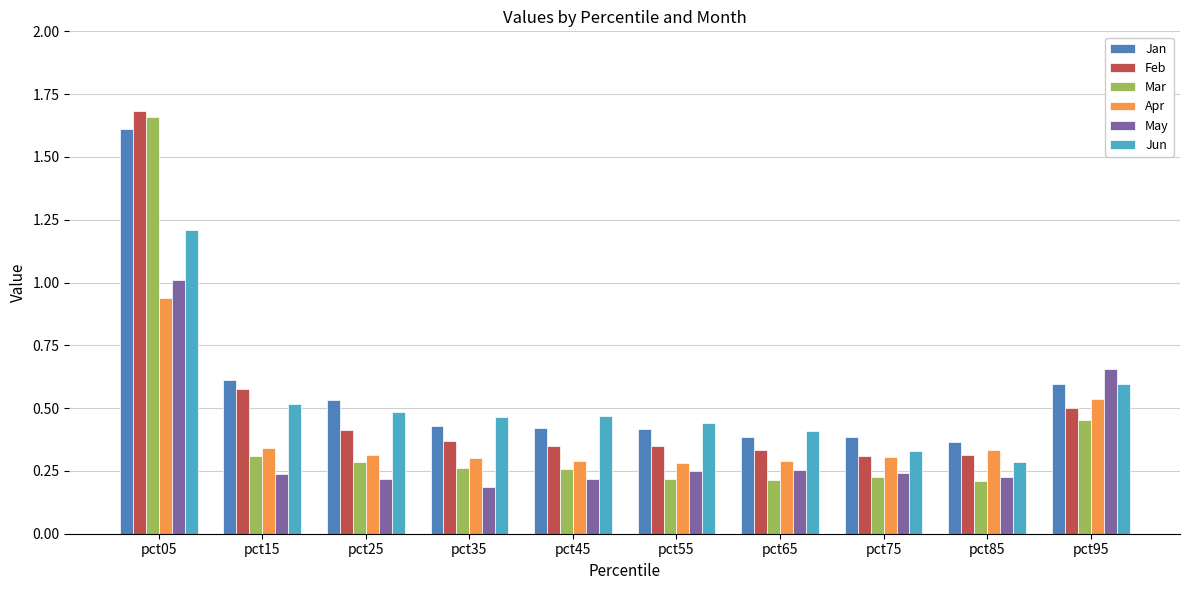

What is the total value across all series at pct75?

1.8